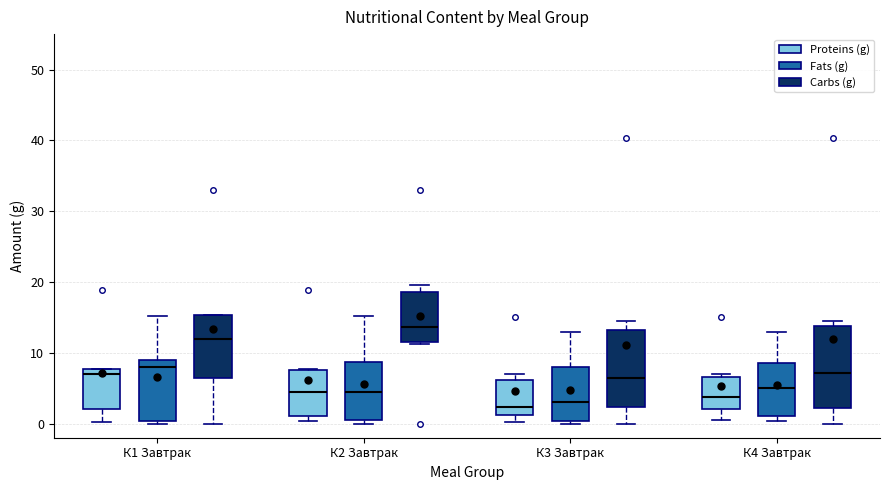

Reading left to right, read every box against the y-axis: the position of its median line, the range the box covers, and the ends of its whiskers. The values are not printed on the chart, so give them approximately, as read against the axis.

К1 Завтрак (Proteins (g)): median 7, box 2 to 8, whiskers 0 to 8
К1 Завтрак (Fats (g)): median 8, box 0 to 9, whiskers 0 (just below the box's lower edge) to 15
К1 Завтрак (Carbs (g)): median 12, box 7 to 15, whiskers 0 to 15
К2 Завтрак (Proteins (g)): median 5, box 1 to 8, whiskers 0 to 8
К2 Завтрак (Fats (g)): median 4, box 1 to 9, whiskers 0 to 15
К2 Завтрак (Carbs (g)): median 14, box 11 to 19, whiskers 11 to 20
К3 Завтрак (Proteins (g)): median 2, box 1 to 6, whiskers 0 to 7
К3 Завтрак (Fats (g)): median 3, box 0 to 8, whiskers 0 (just below the box's lower edge) to 13
К3 Завтрак (Carbs (g)): median 7, box 2 to 13, whiskers 0 to 14
К4 Завтрак (Proteins (g)): median 4, box 2 to 7, whiskers 1 to 7 (just above the box's upper edge)
К4 Завтрак (Fats (g)): median 5, box 1 to 9, whiskers 0 to 13
К4 Завтрак (Carbs (g)): median 7, box 2 to 14, whiskers 0 to 14 (just above the box's upper edge)